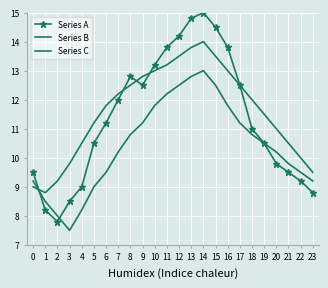

What is the value of the Series A point at the 10th from the left?

12.5